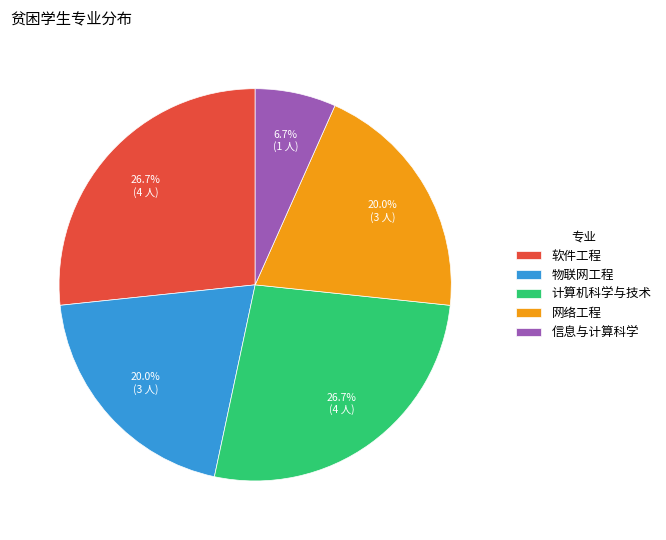

To the nearest percent, what is the average slice percentage?

20%